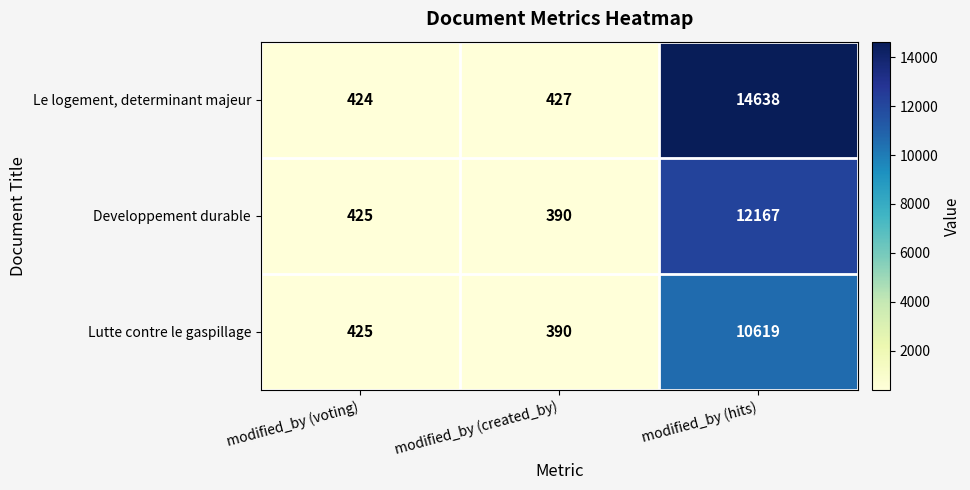

How many categories are shown in the chart?

3